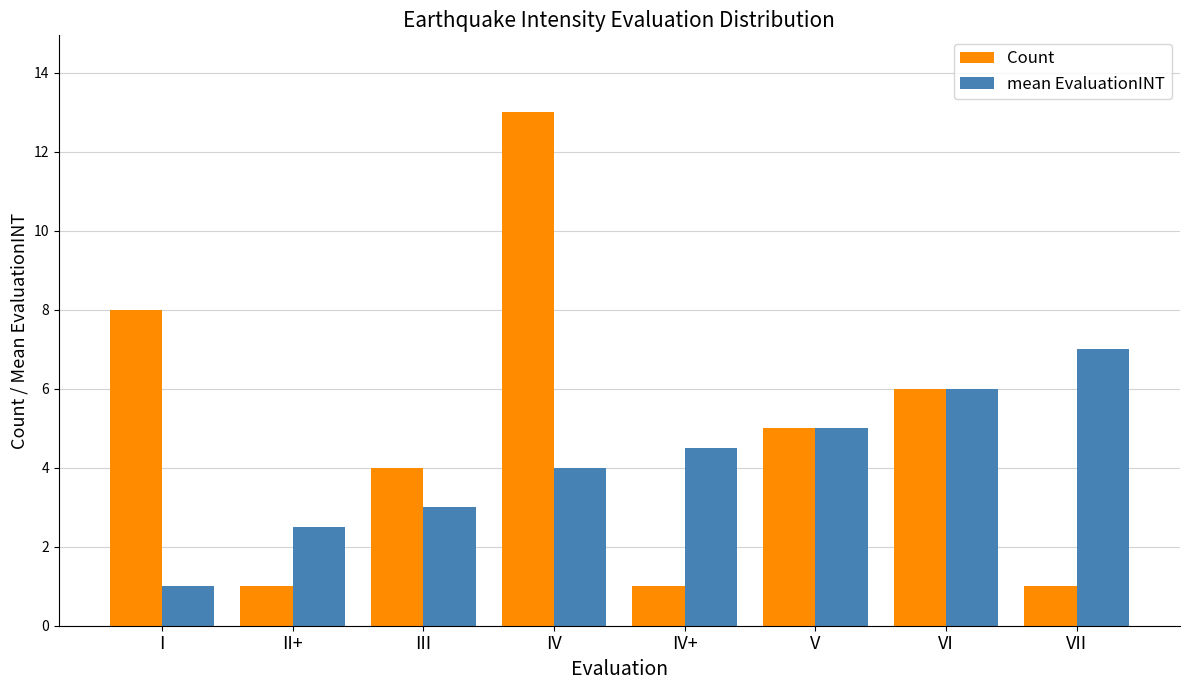

Which series has the largest range (max minus min)?

Count